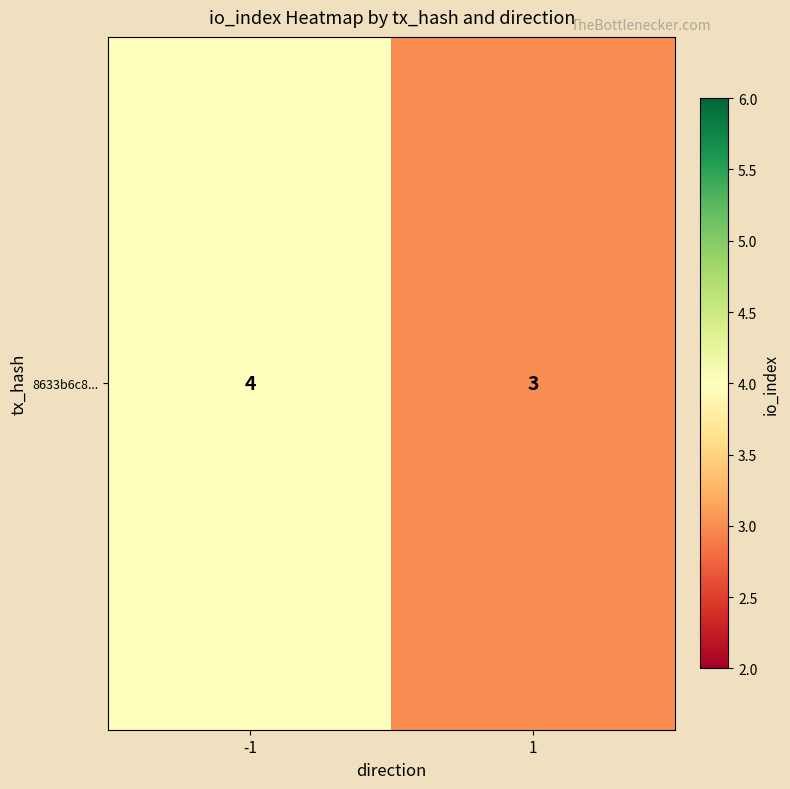

Count the number of data series in this chart.

1